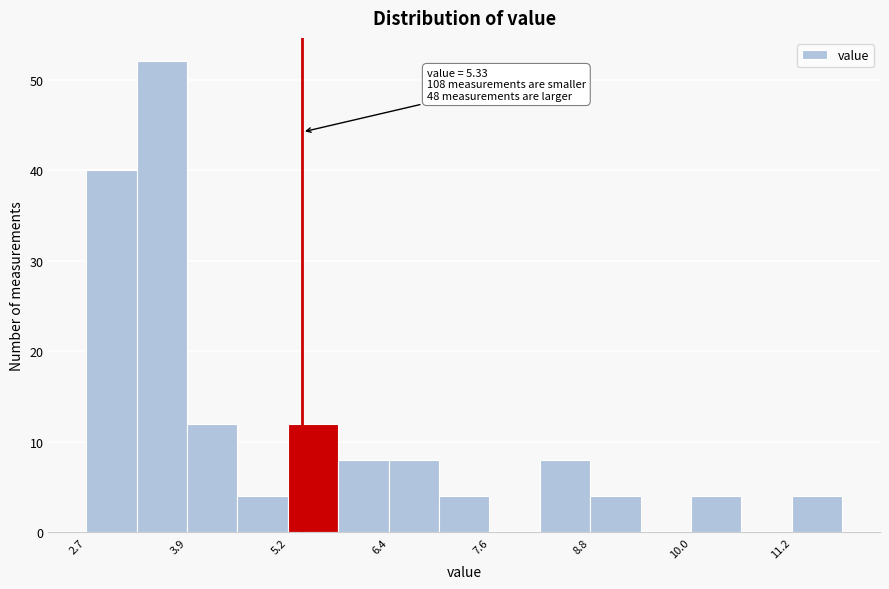

Read against the x-axis, roughly where is the centre of the tallest bar?

3.6